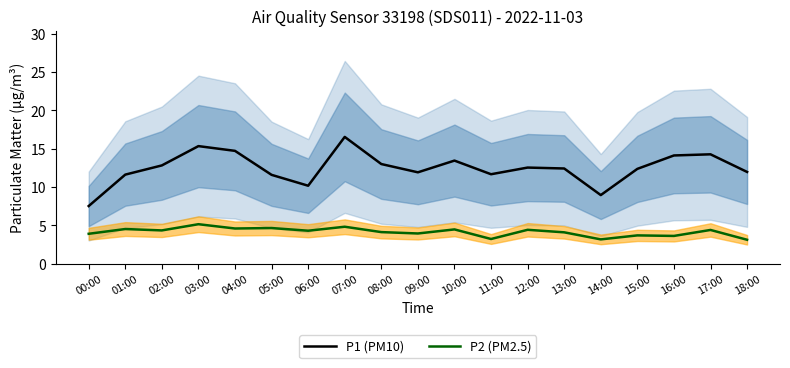

What is the difference between the maximum and minimum values in the P1 (PM10) series?

9.0